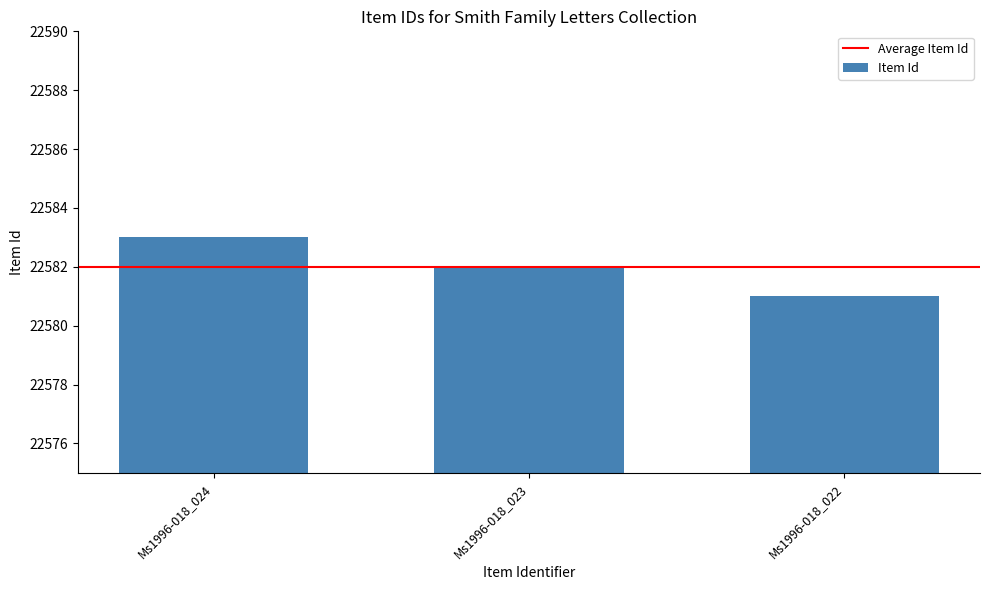

Approximately how many times larger is the value at Ms1996-018_024 compared to Ms1996-018_023?

1.0